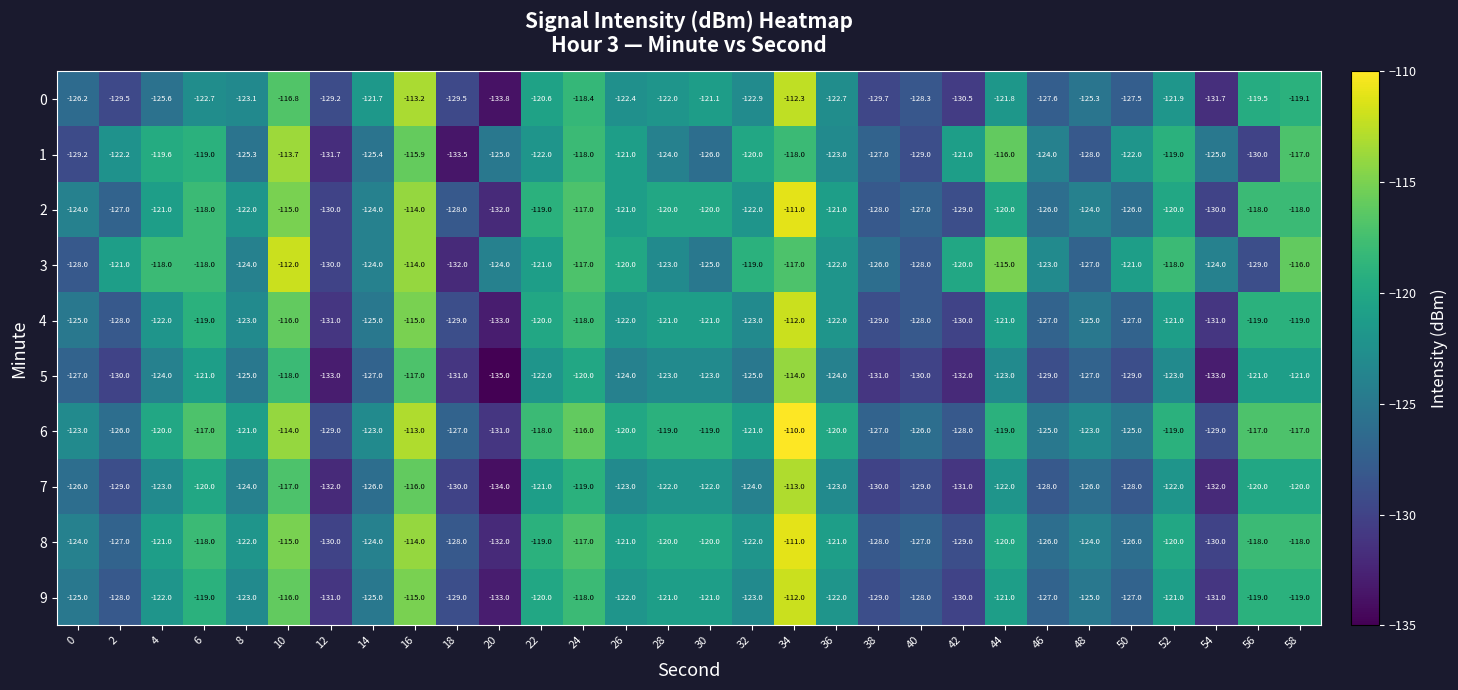

What is the average value of the 4 series?

-123.4